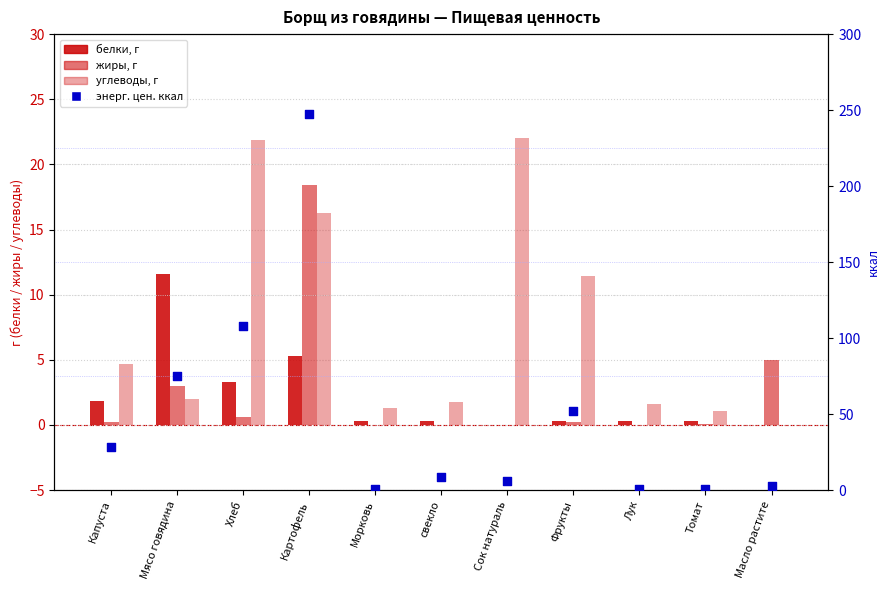

At which category is the sum across all series the highest?

Картофель